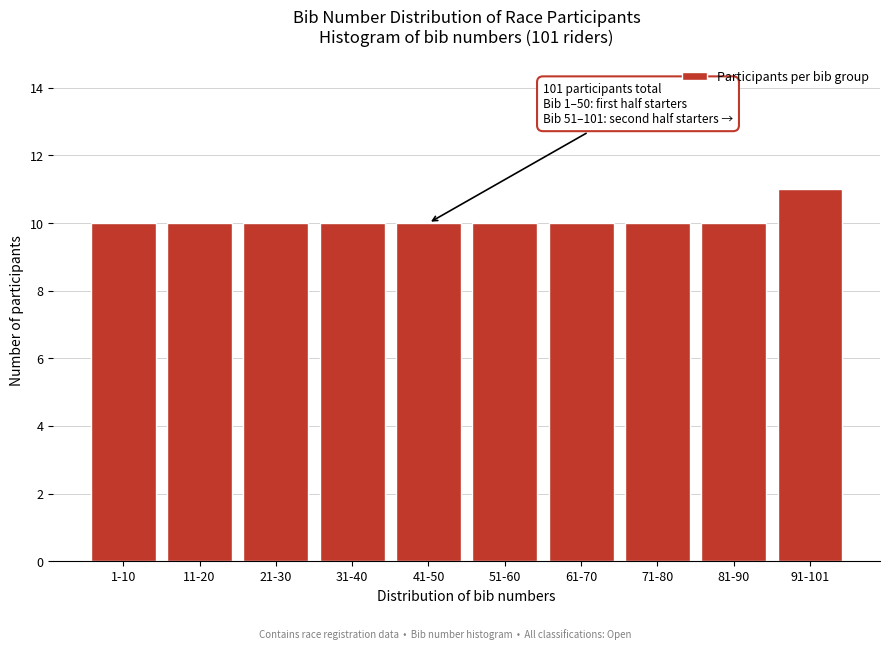

Reading left to right, transcribe all the data shown in this chart.

10	10	10	10	10	10	10	10	10	11